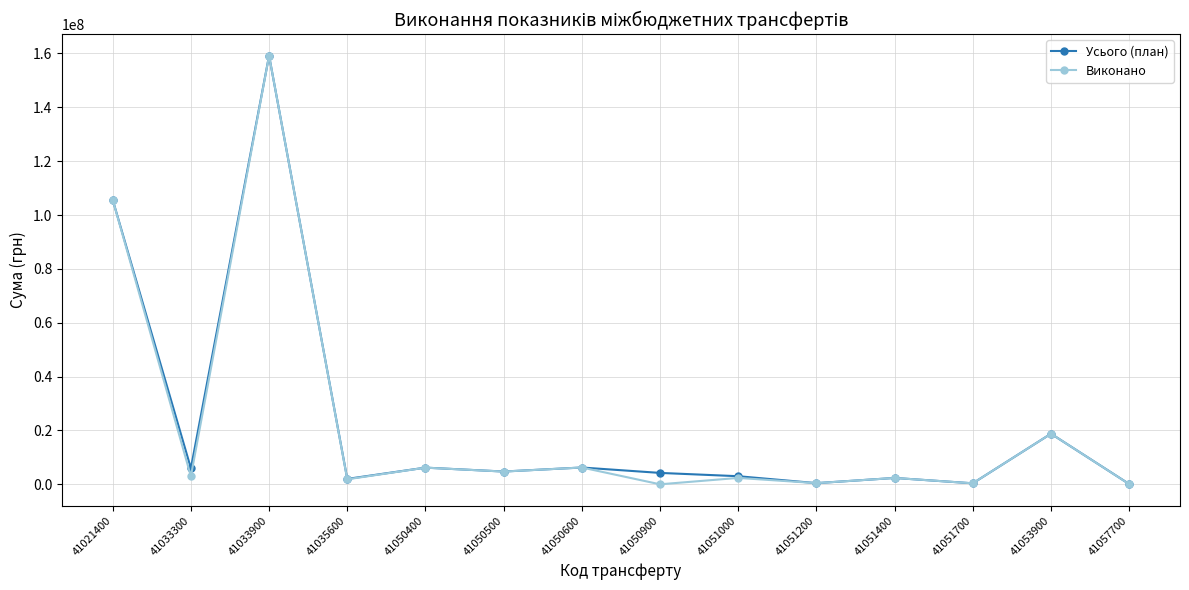

What is the difference between the highest and lowest values at 41033300?

2971201.9